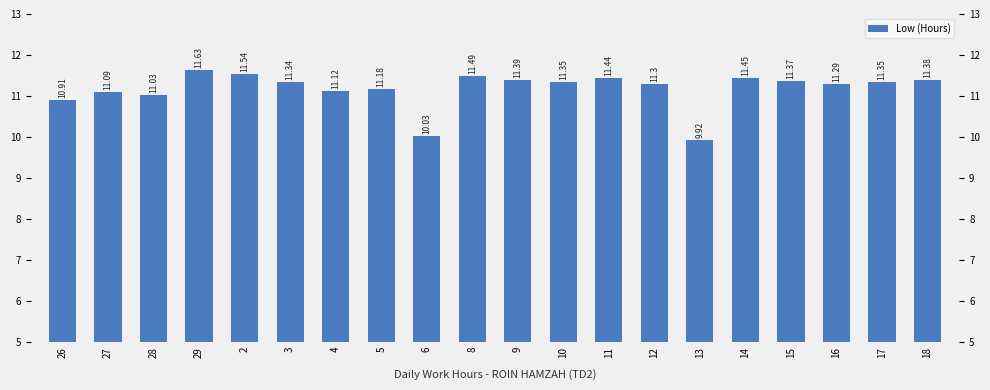

At which label is the value closest to 10?

6